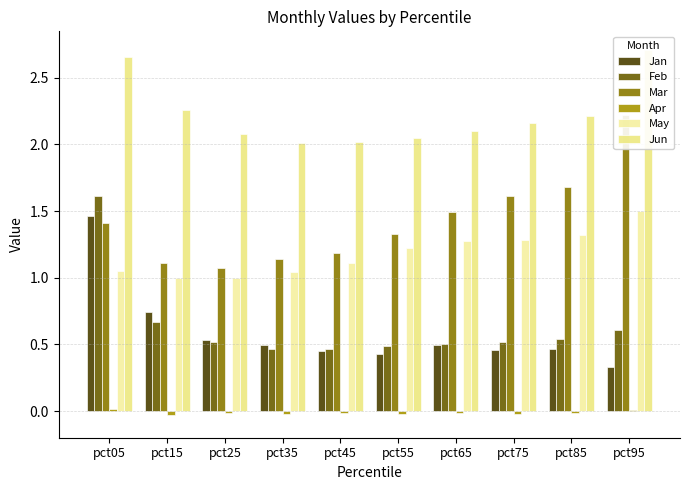

Rank the series by their maximum value, from highest to lowest.

Jun, Mar, Feb, May, Jan, Apr